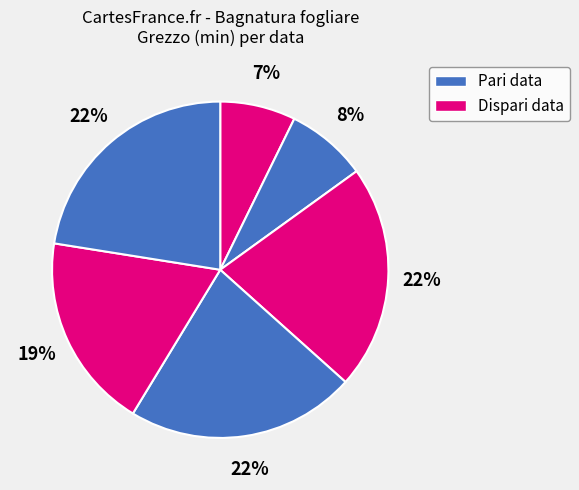

How many slices are in this pie chart?

6